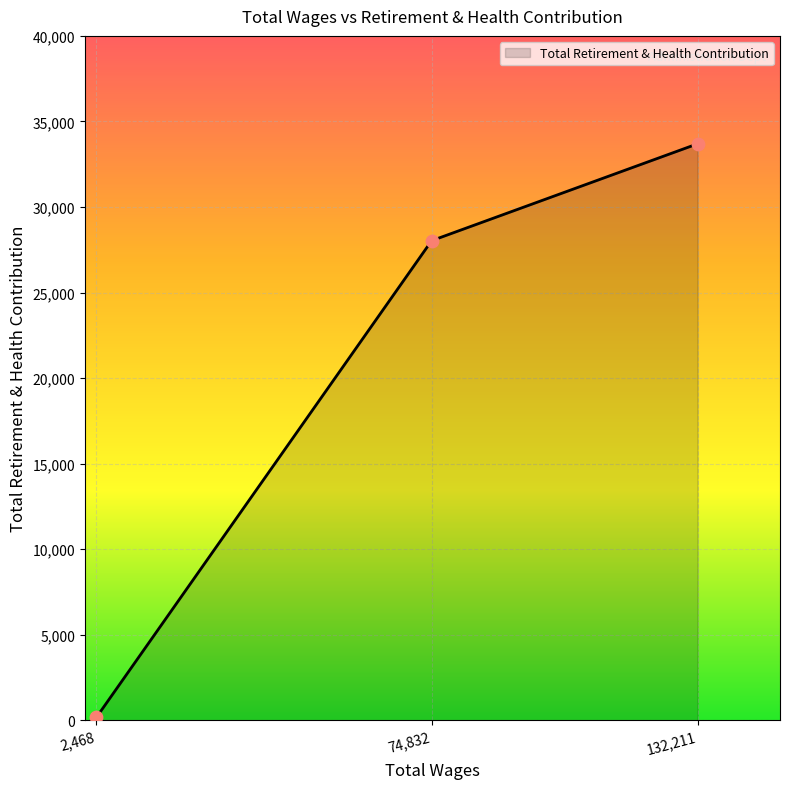

What is the ratio of the value at 74,832 to the value at 132,211?

0.8